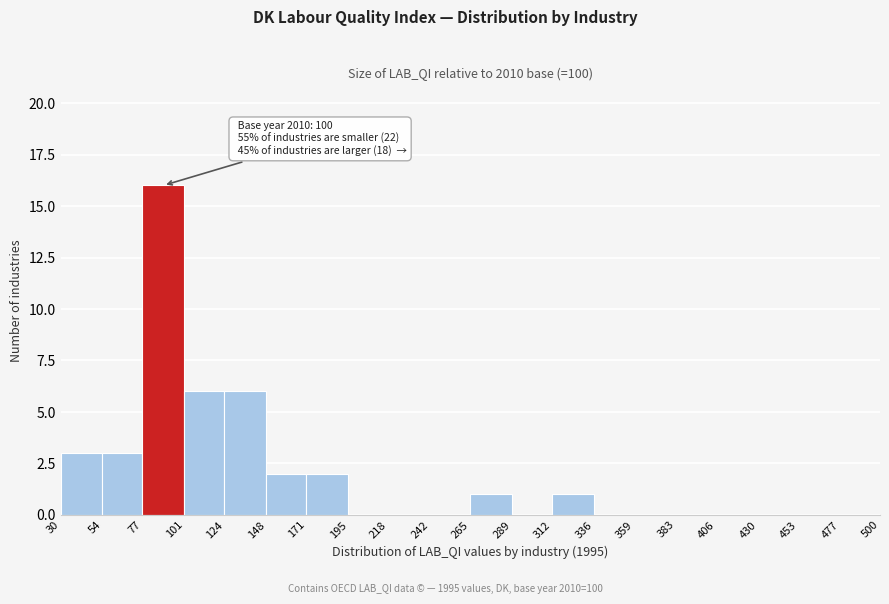

Which range on the x-axis has the tallest bar?

77 to 101